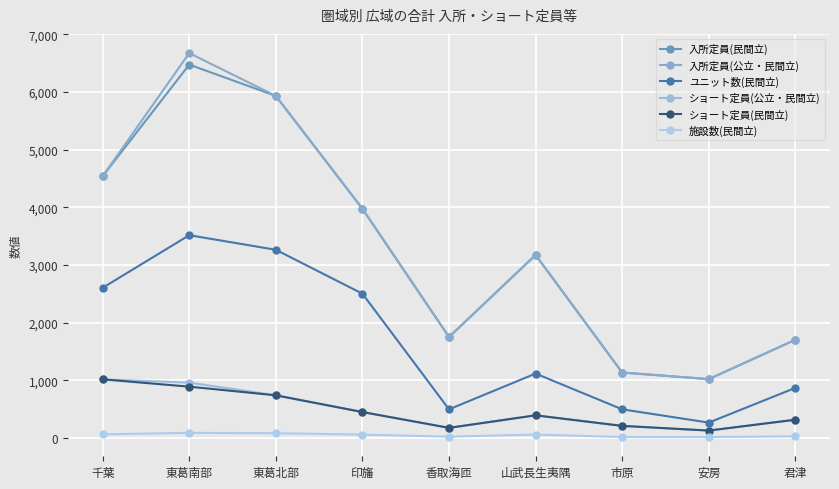

True or false: 施設数(民間立) and 入所定員(民間立) cross at least once.

False